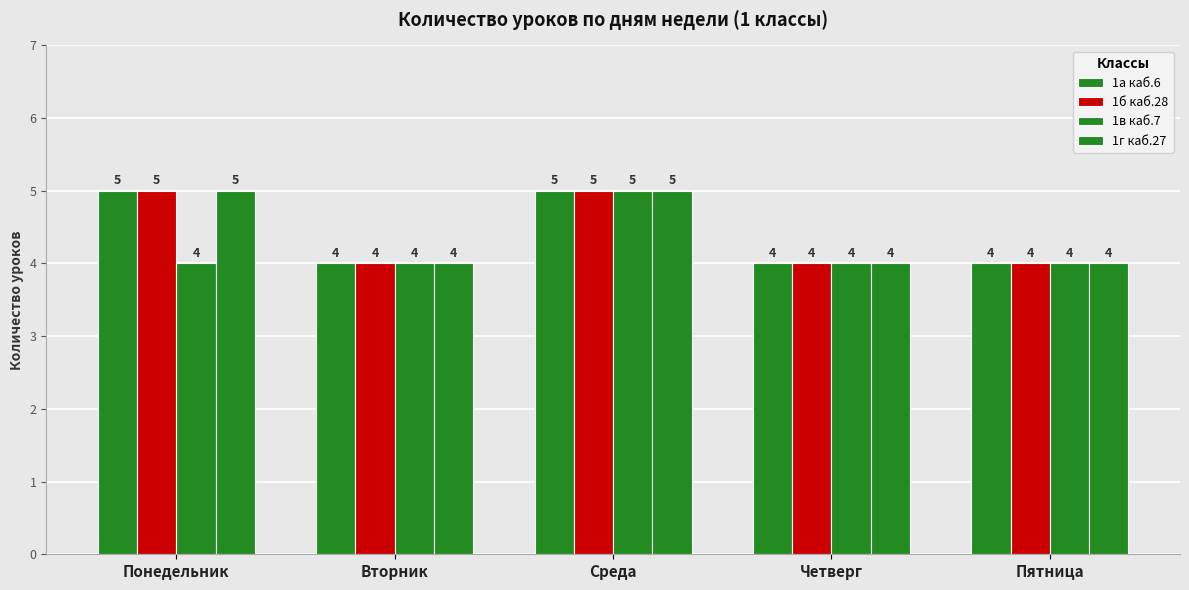

Are the bars horizontal?

No